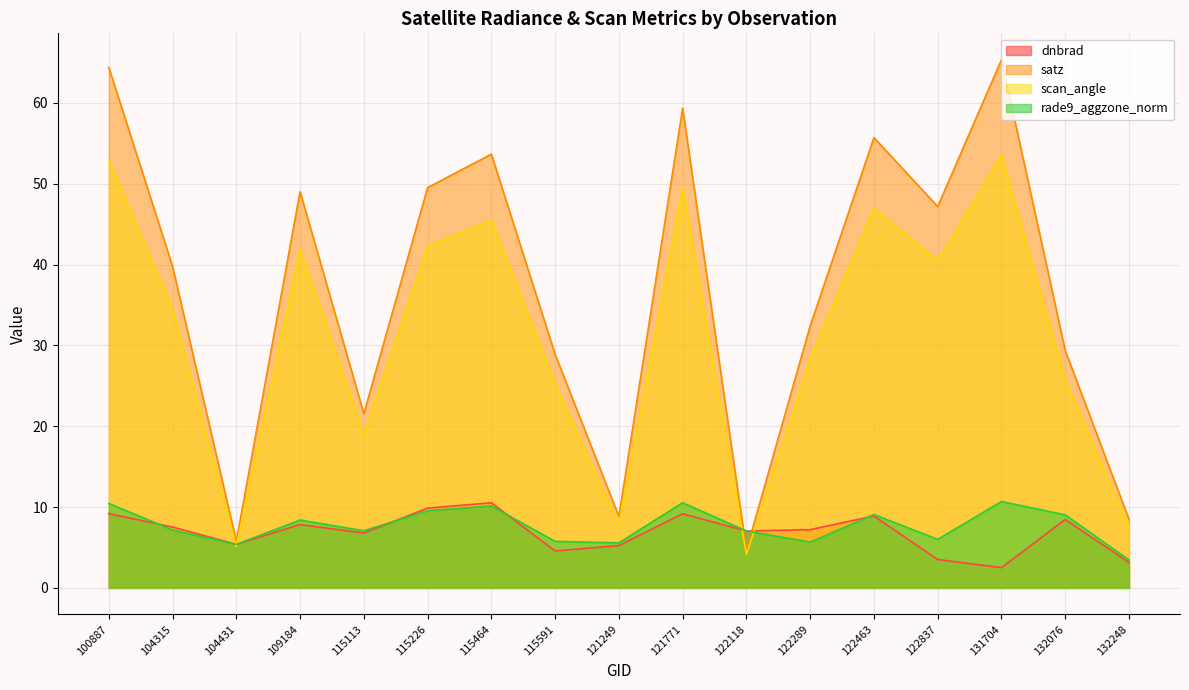

What is the highest value of the dnbrad series?

10.5